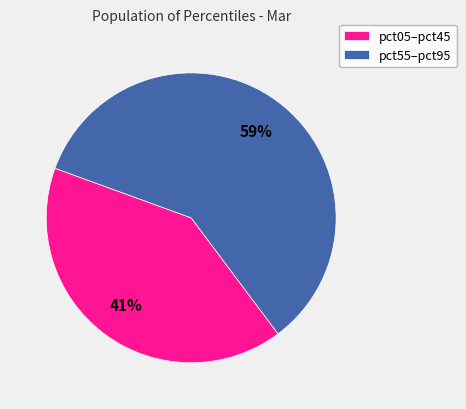

Is it true that pct05–pct45 is 41% of the pie?

True